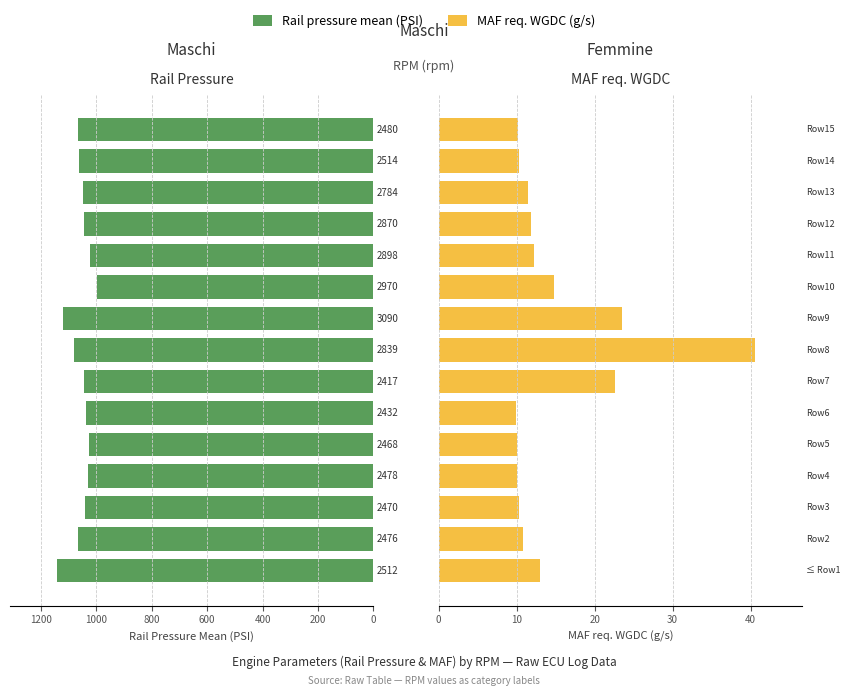

List the series in order of their overall mean, highest first.

Rail pressure mean (PSI), MAF req. WGDC (g/s)